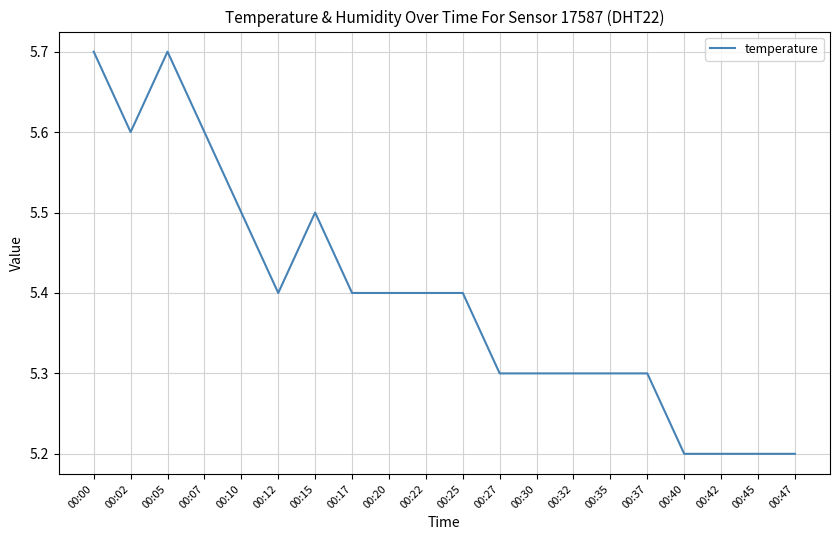

What is the ratio of the value at 00:17 to the value at 00:20?

1.0